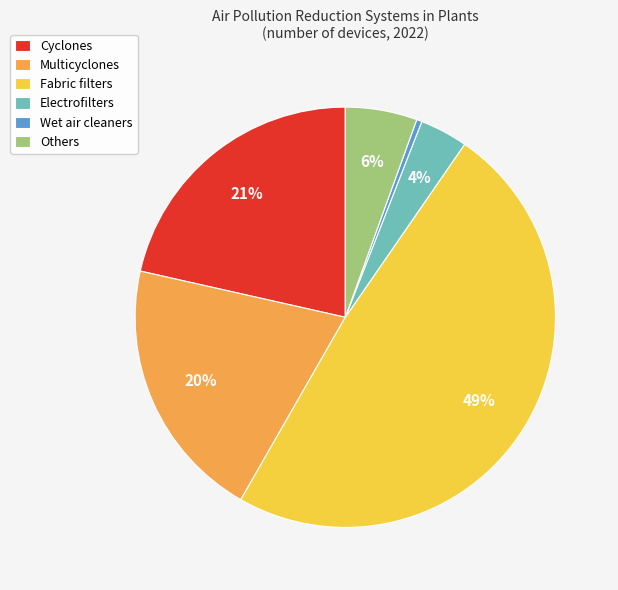

To the nearest percent, what is the average slice percentage?

17%